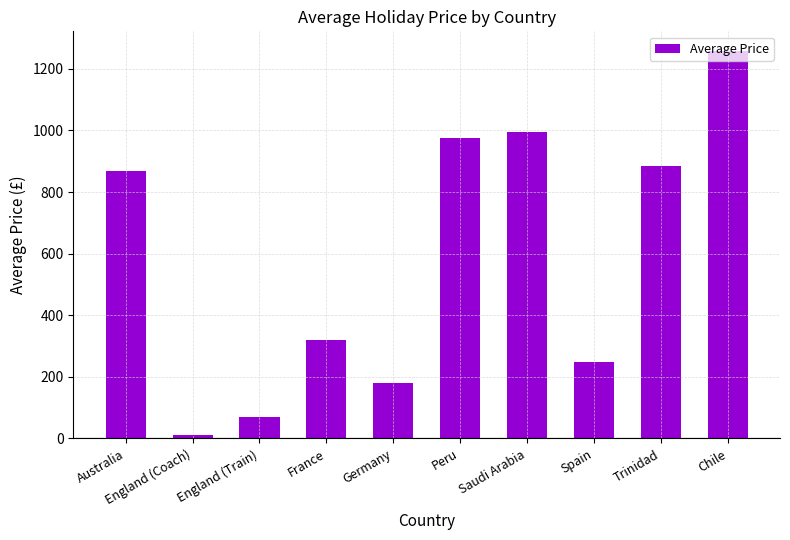

What is the label of the 9th bar from the right?

England (Coach)